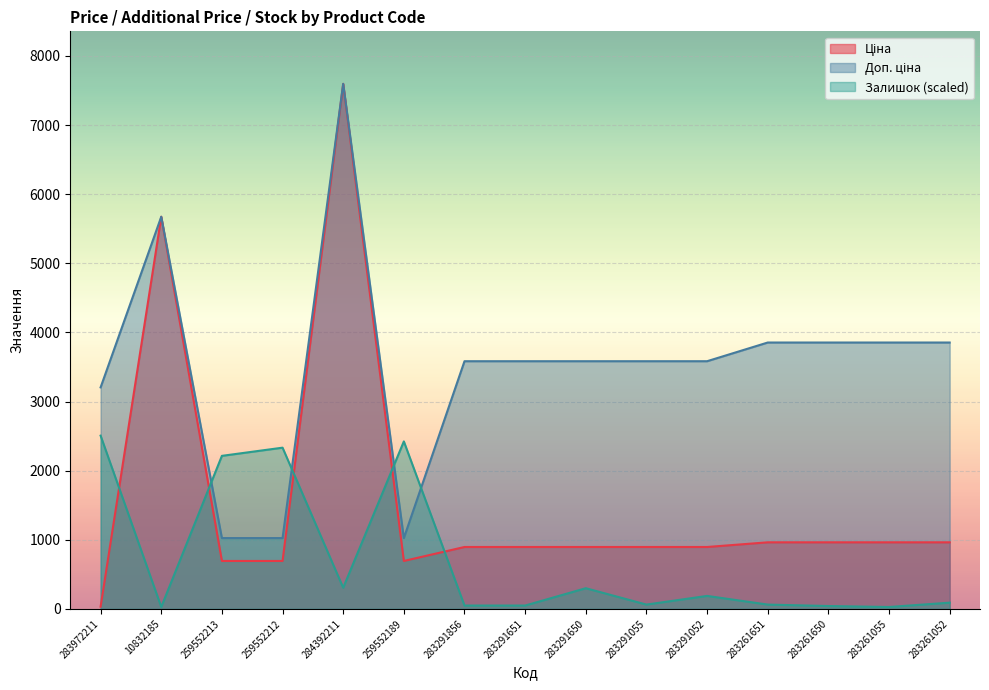

Which series has the largest range (max minus min)?

Ціна